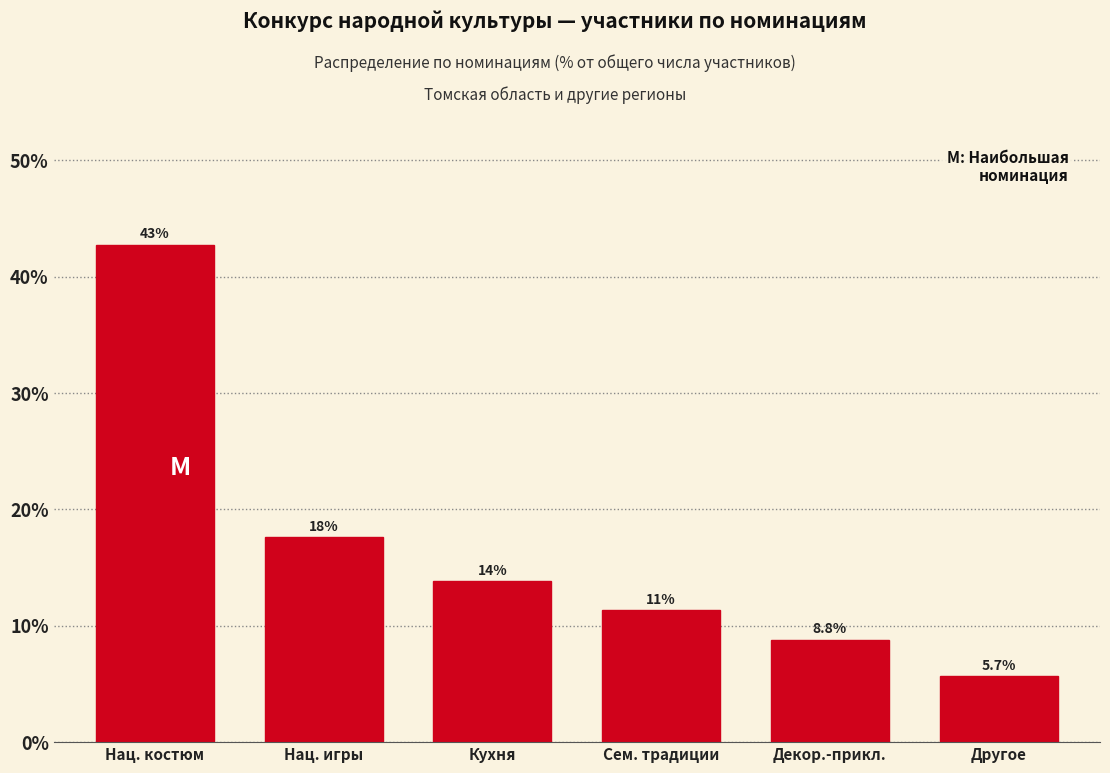

Does the chart contain any negative values?

No